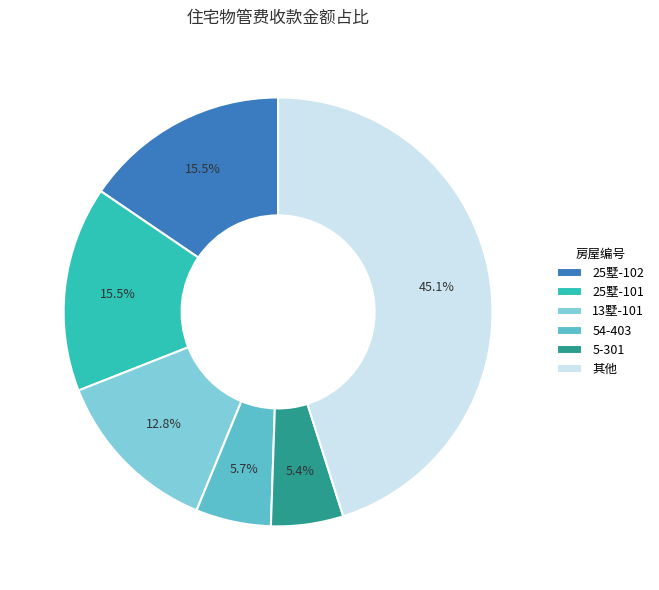

Count the number of slices in the pie.

6